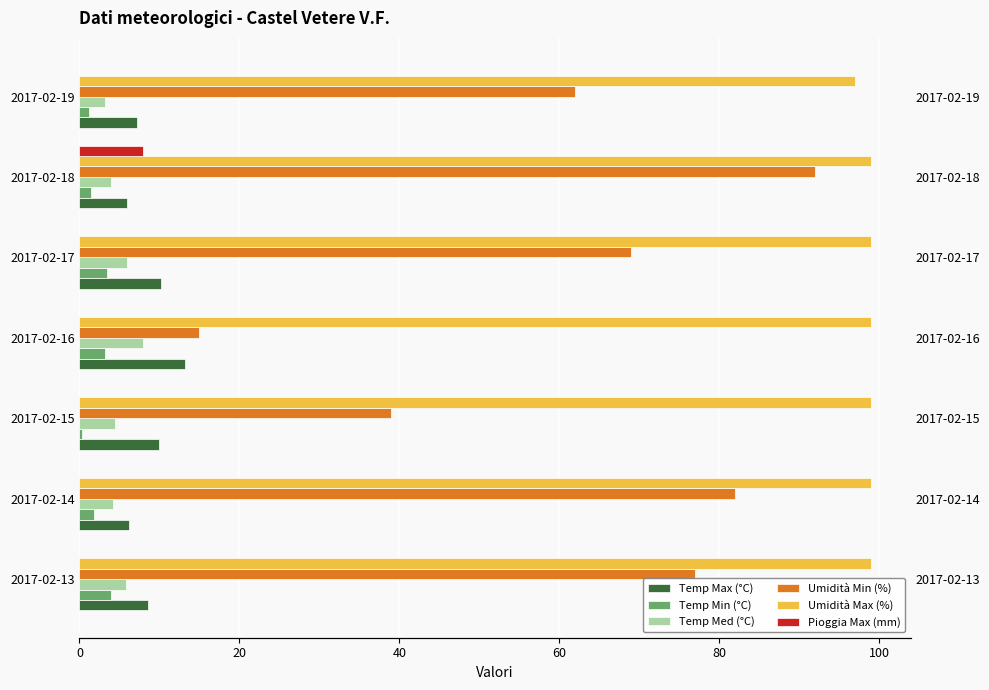

Reading left to right, list all the values displayed in this chart.

Temp Max (°C): 8.6	6.2	9.9	13.2	10.2	6.0	7.2
Temp Min (°C): 4.0	1.8	0.3	3.2	3.5	1.4	1.2
Temp Med (°C): 5.8	4.2	4.5	7.9	6.0	3.9	3.2
Umidità Min (%): 77.0	82.0	39.0	15.0	69.0	92.0	62.0
Umidità Max (%): 99.0	99.0	99.0	99.0	99.0	99.0	97.0
Pioggia Max (mm): 0.0	0.0	0.0	0.0	0.0	8.0	0.0